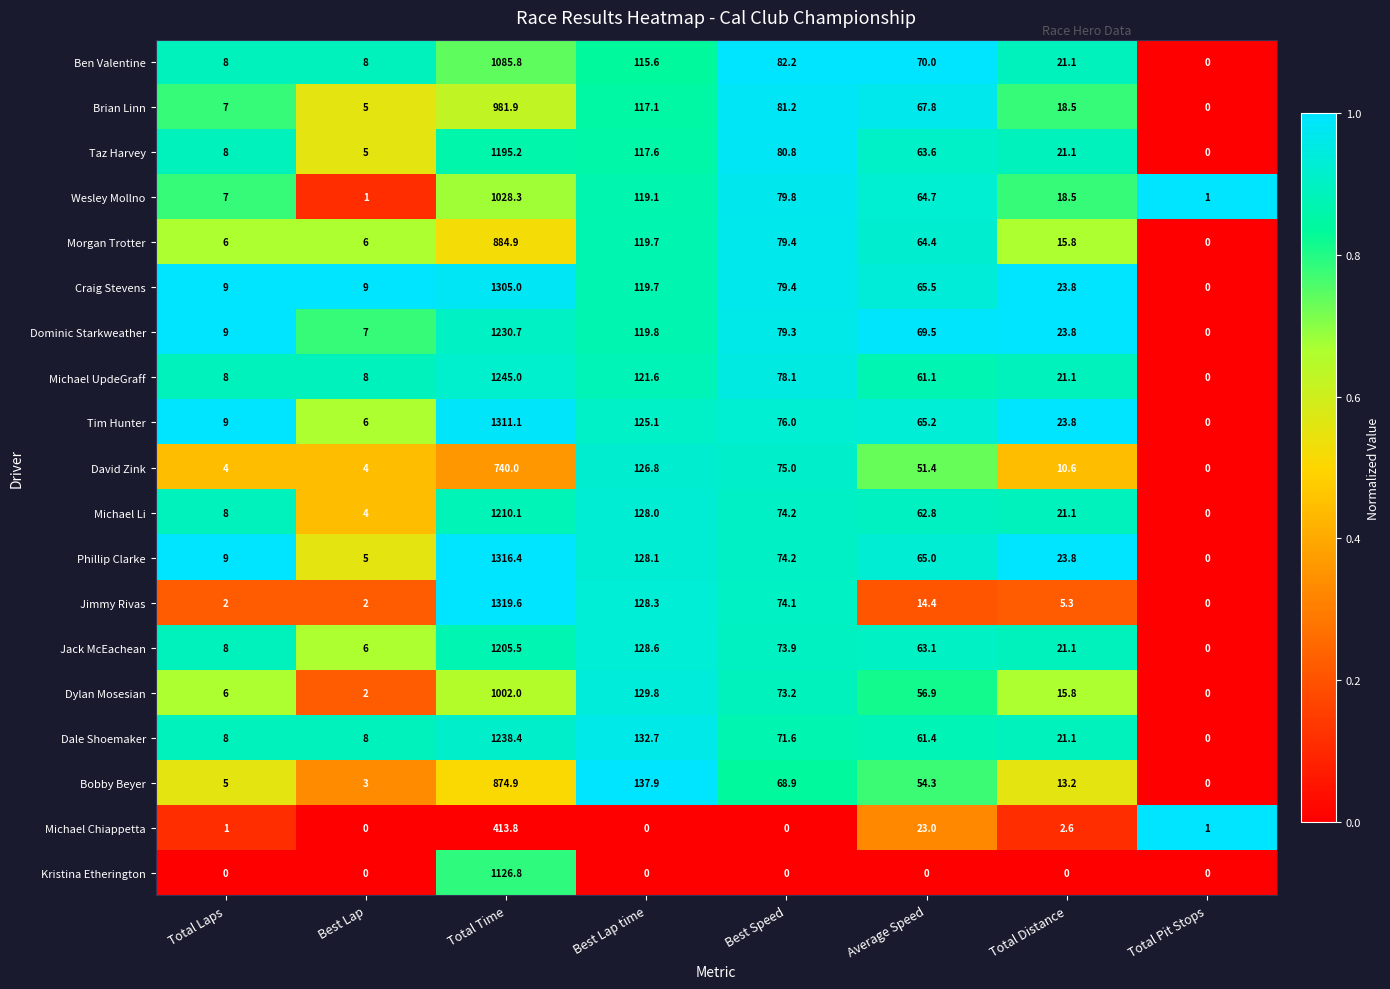

True or false: Craig Stevens has a value of 187.9 at Best Lap time.

False